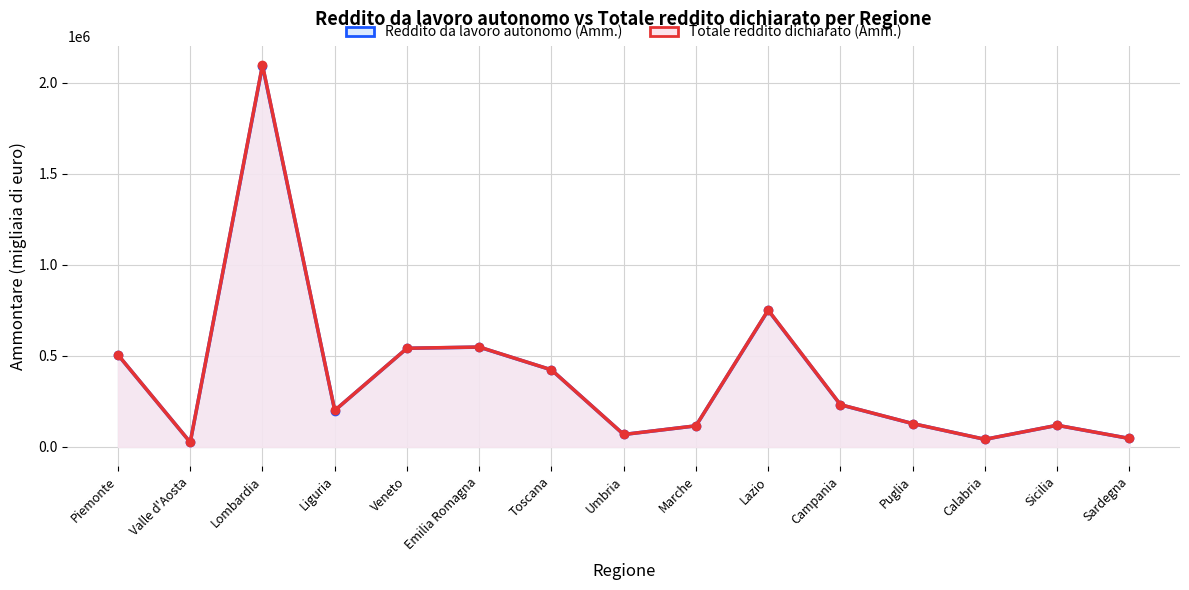

Where is the first local minimum for Totale reddito dichiarato (Amm.)?

Valle d'Aosta